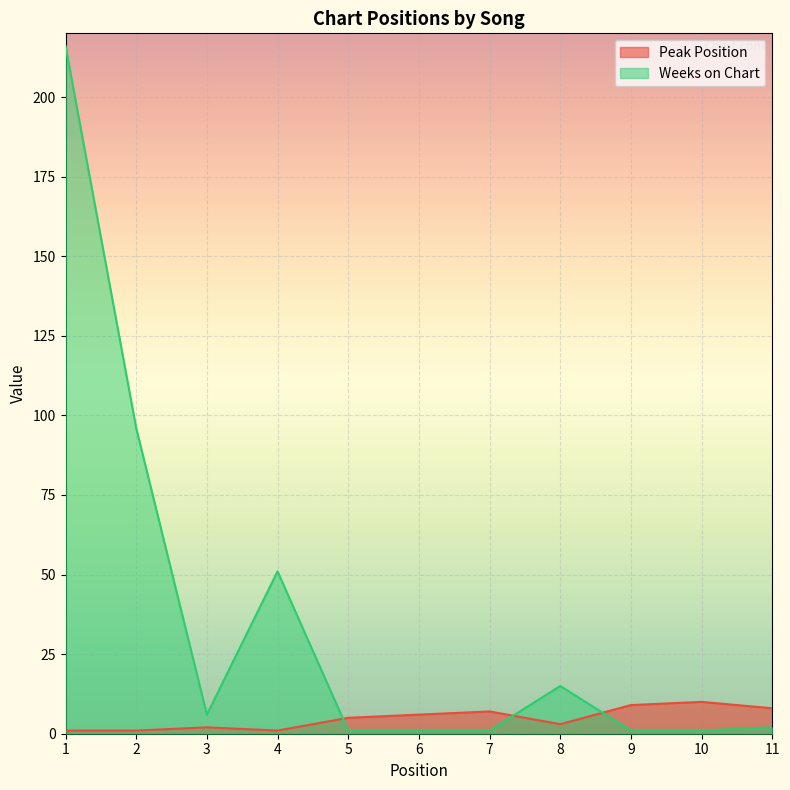

List the series in order of their overall mean, lowest first.

Peak Position, Weeks on Chart